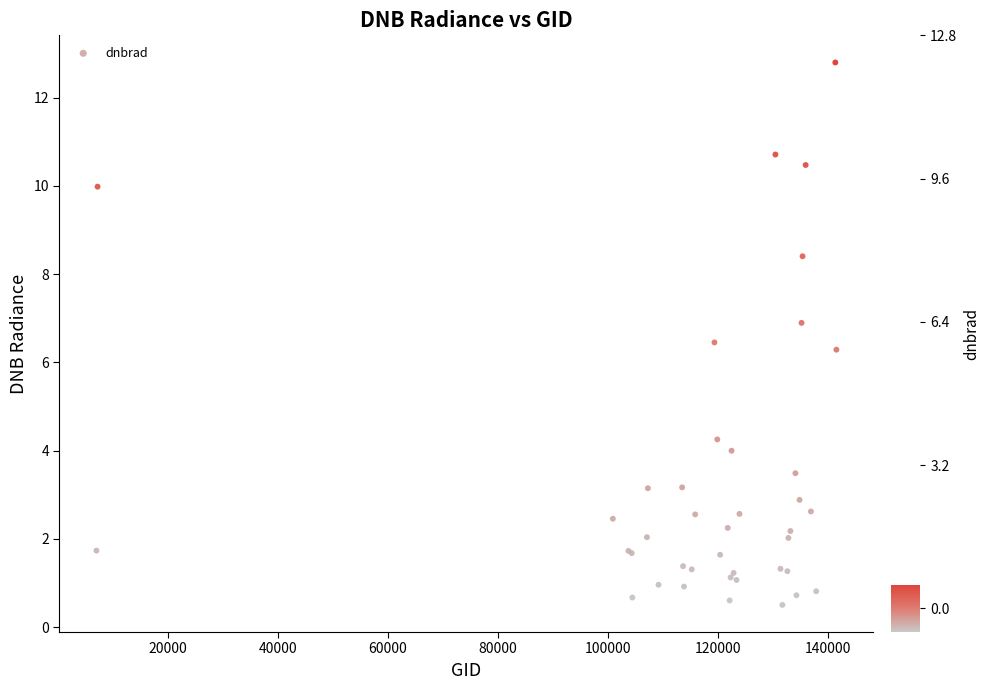

What Y value in the scatter plot is closest to 6?

6.3